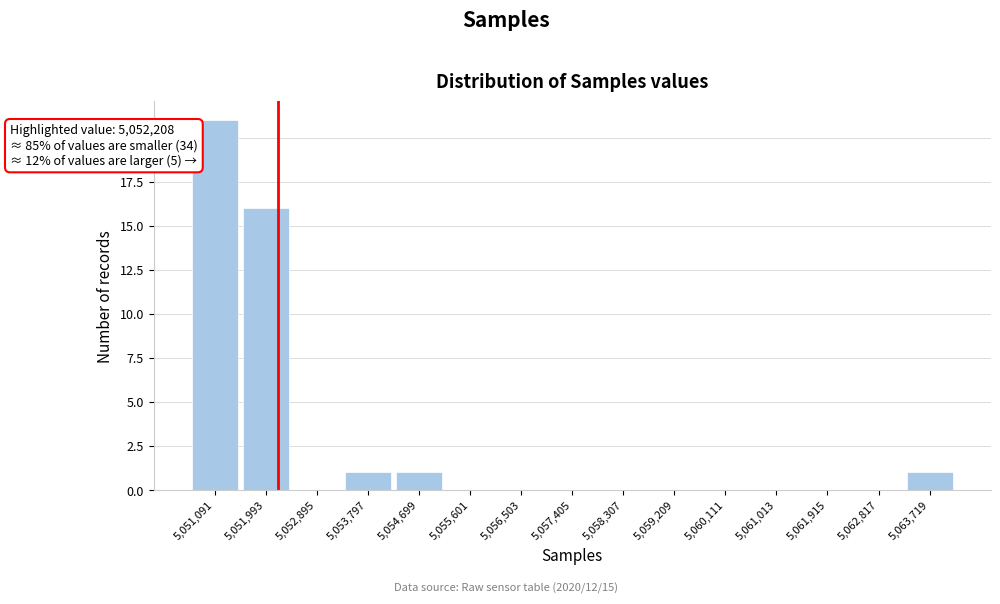

Over which range of the x-axis is the bar tallest?

5050600 to 5051500